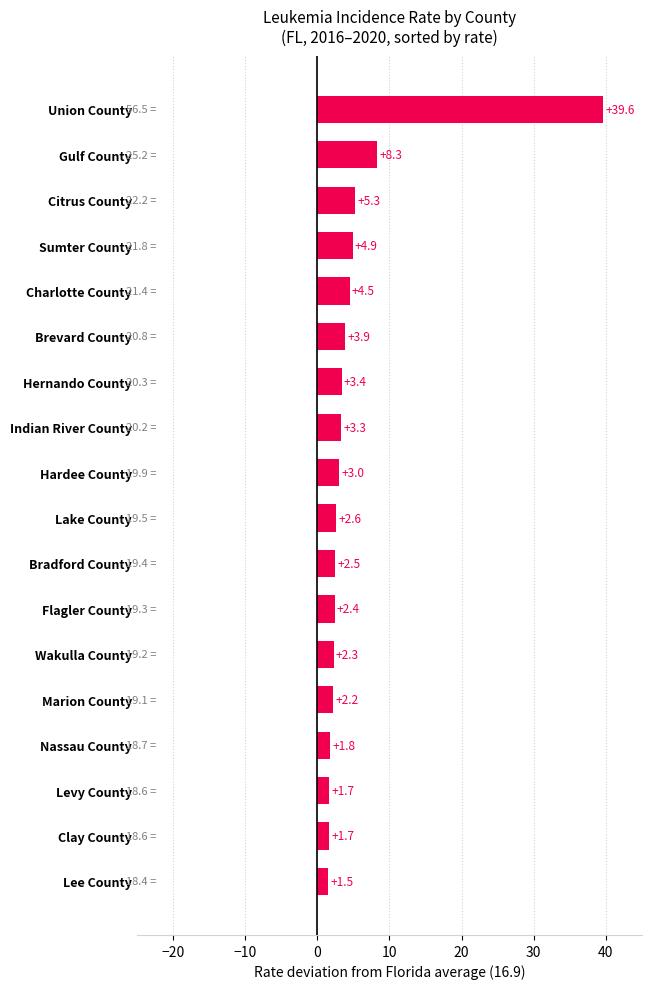

What is the difference between the maximum and minimum values?

38.1